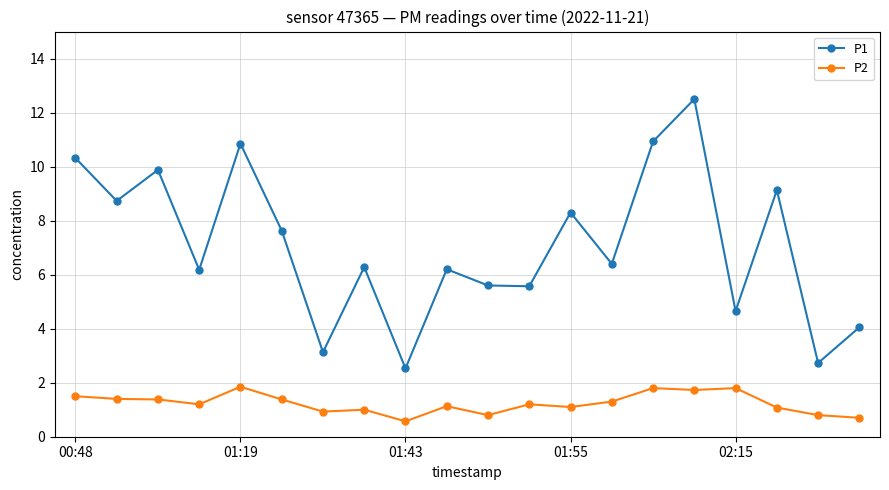

List the series in order of their overall mean, lowest first.

P2, P1